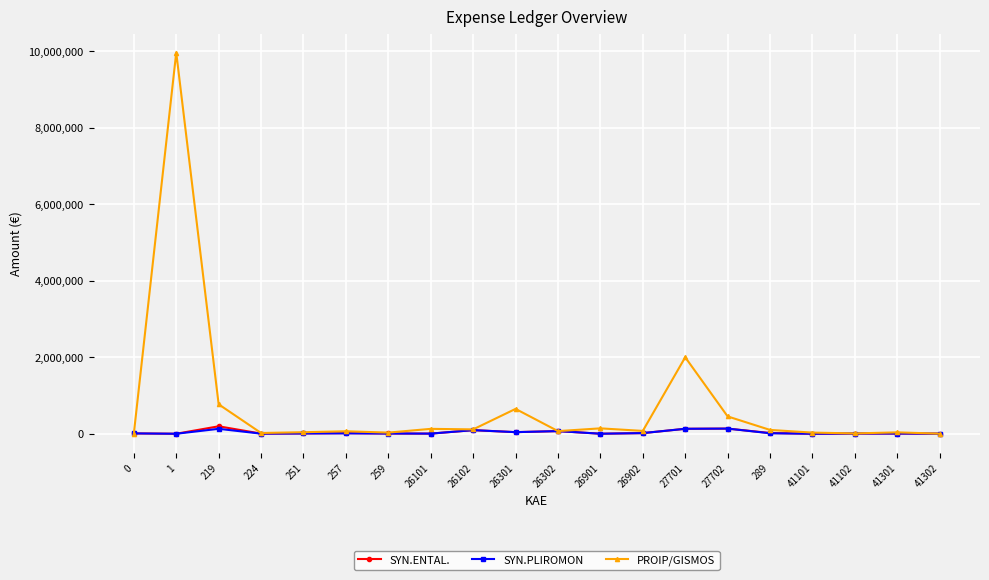

Between 26101 and 27701, which series saw the biggest shift?

PROIP/GISMOS